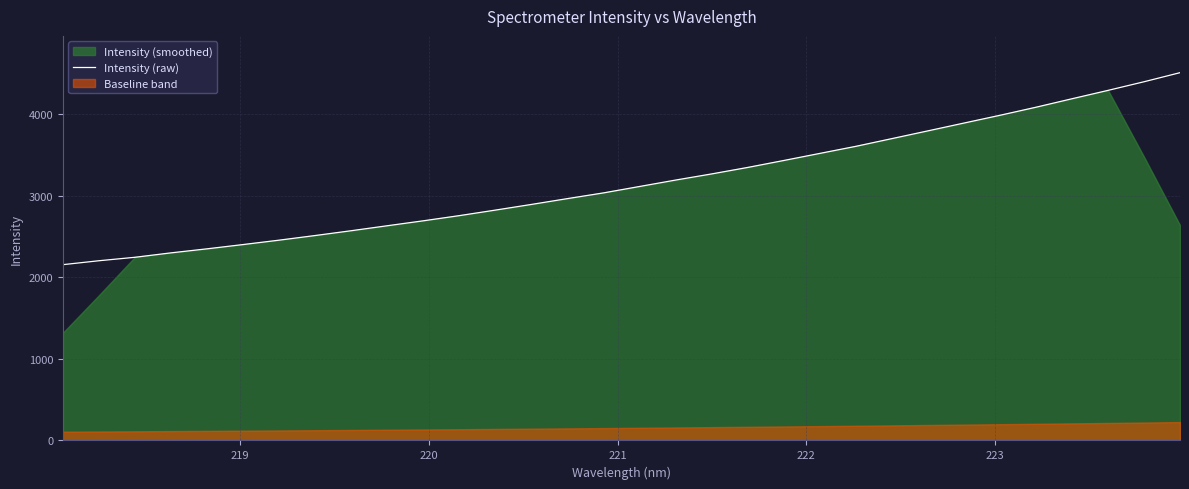

What is the highest value of the Intensity (raw) series?

4507.0